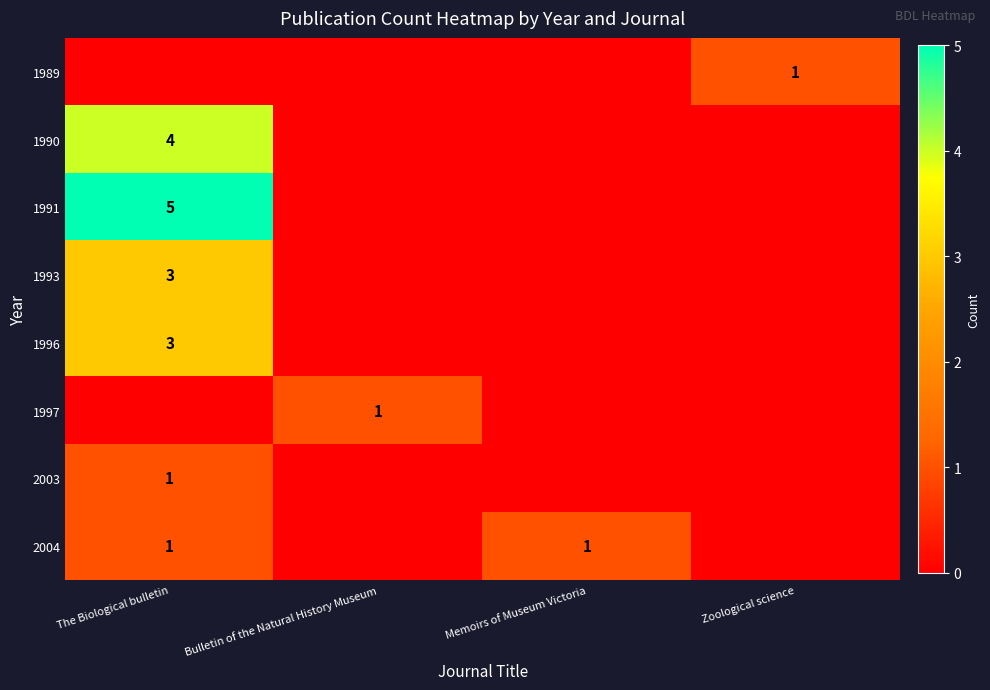

Is it true that 2003 equals 2 at The Biological bulletin?

False